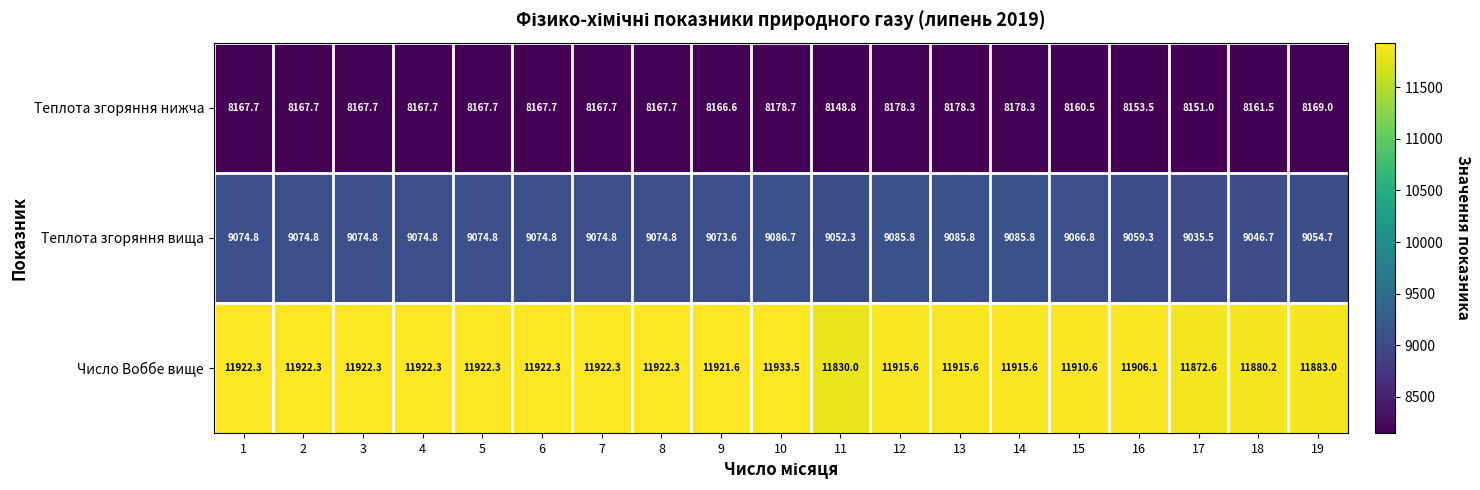

What is the average value of the Теплота згоряння нижча series?

8166.6